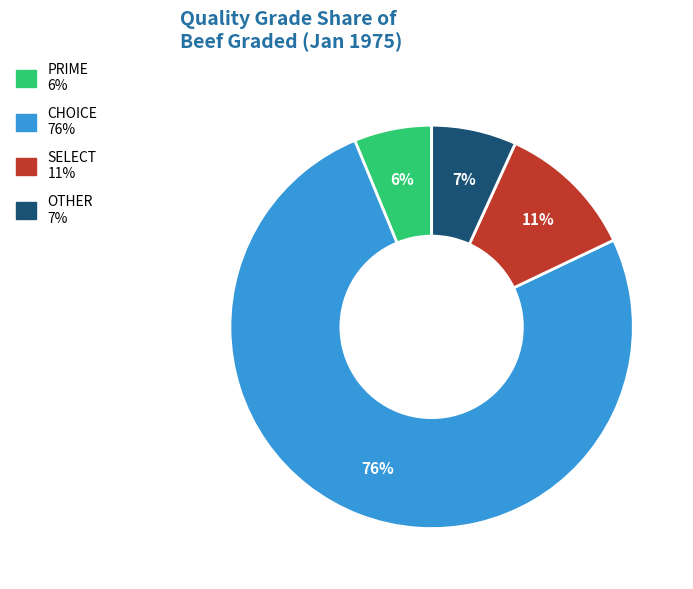

To the nearest percent, what percentage of the pie is OTHER?

7%